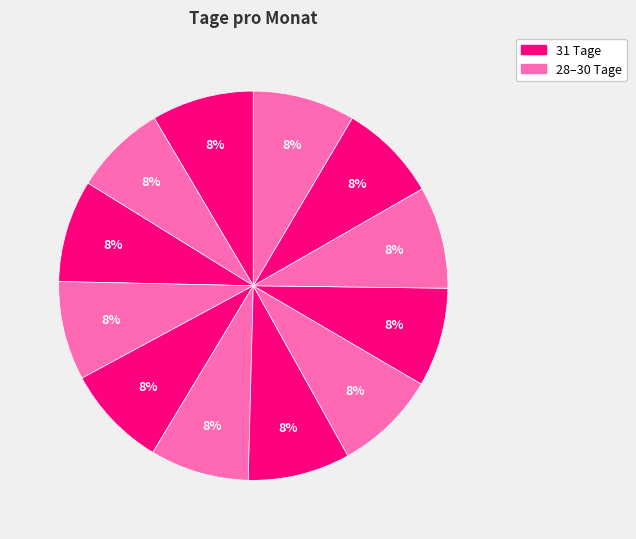

How many slices are in this pie chart?

12